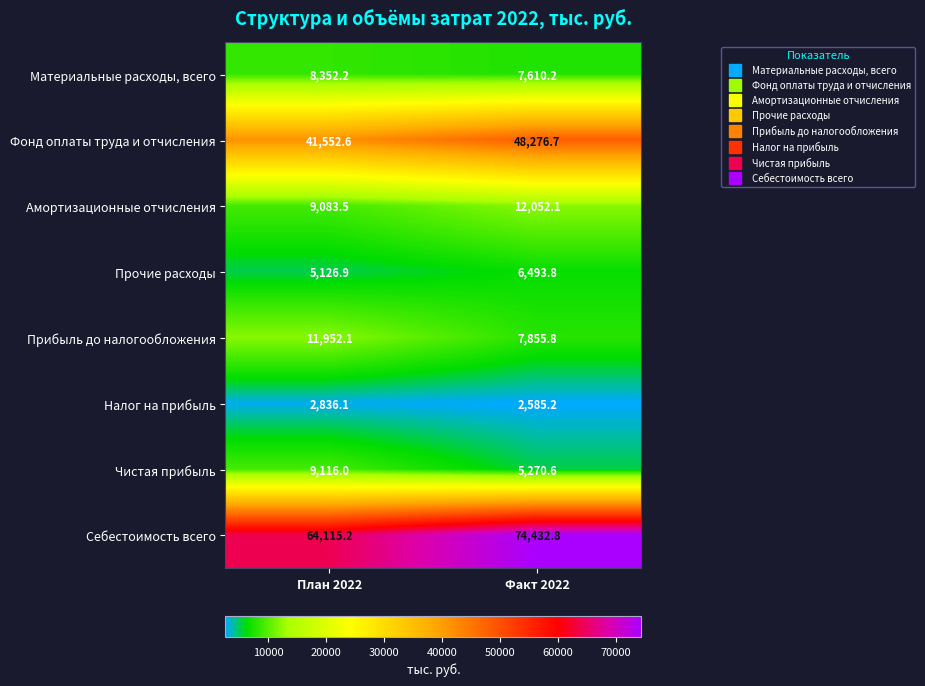

How many distinct data groups are displayed?

8